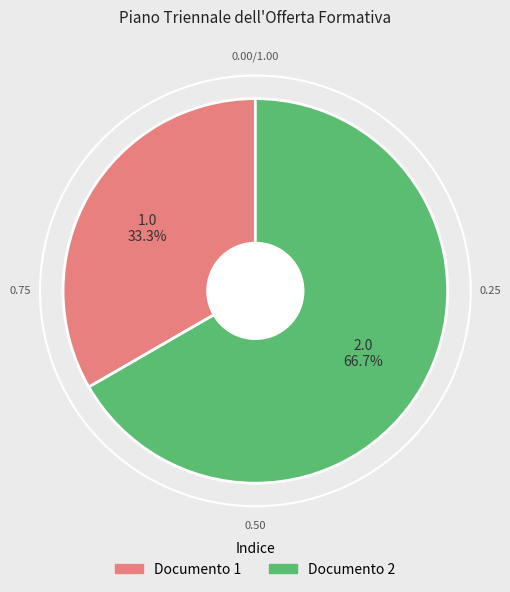

How many segments does this pie chart have?

2